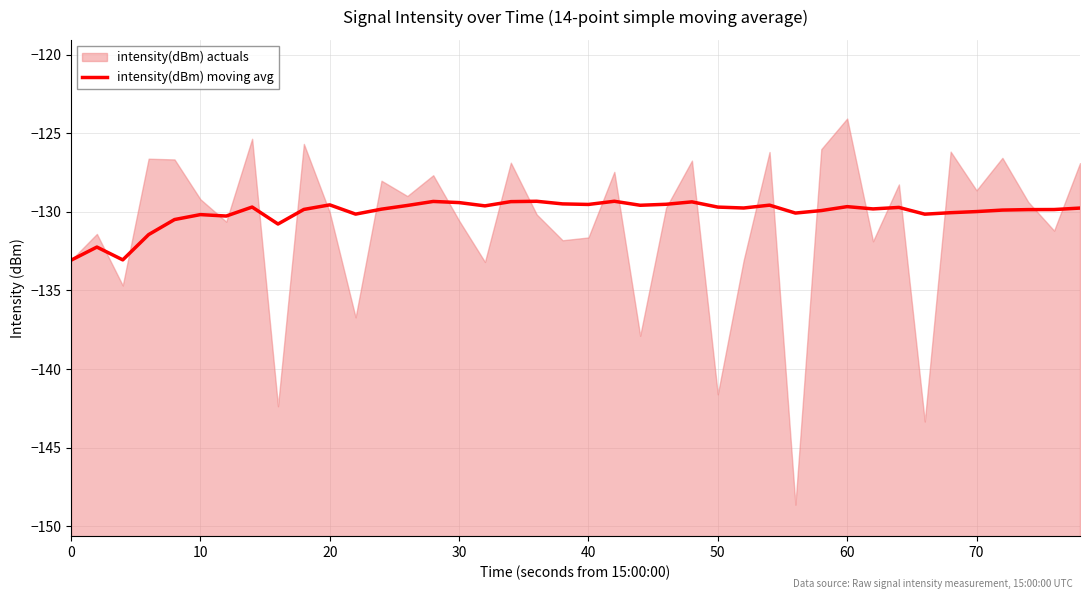

Is it true that intensity(dBm) moving avg equals -129.6 at 20?

True